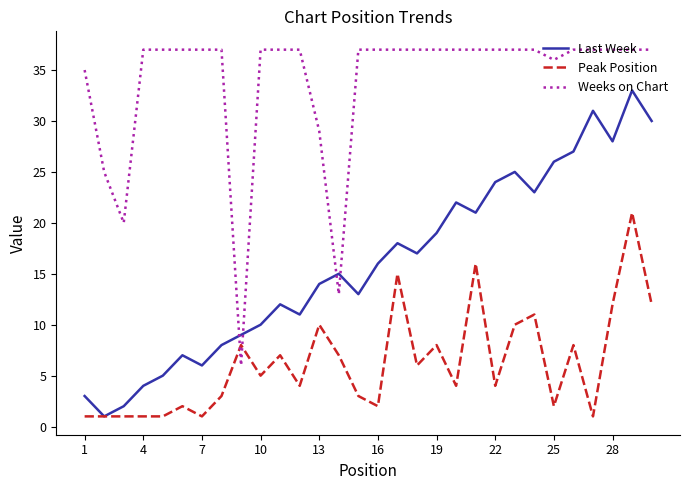

Which series has the largest total across all categories?

Weeks on Chart